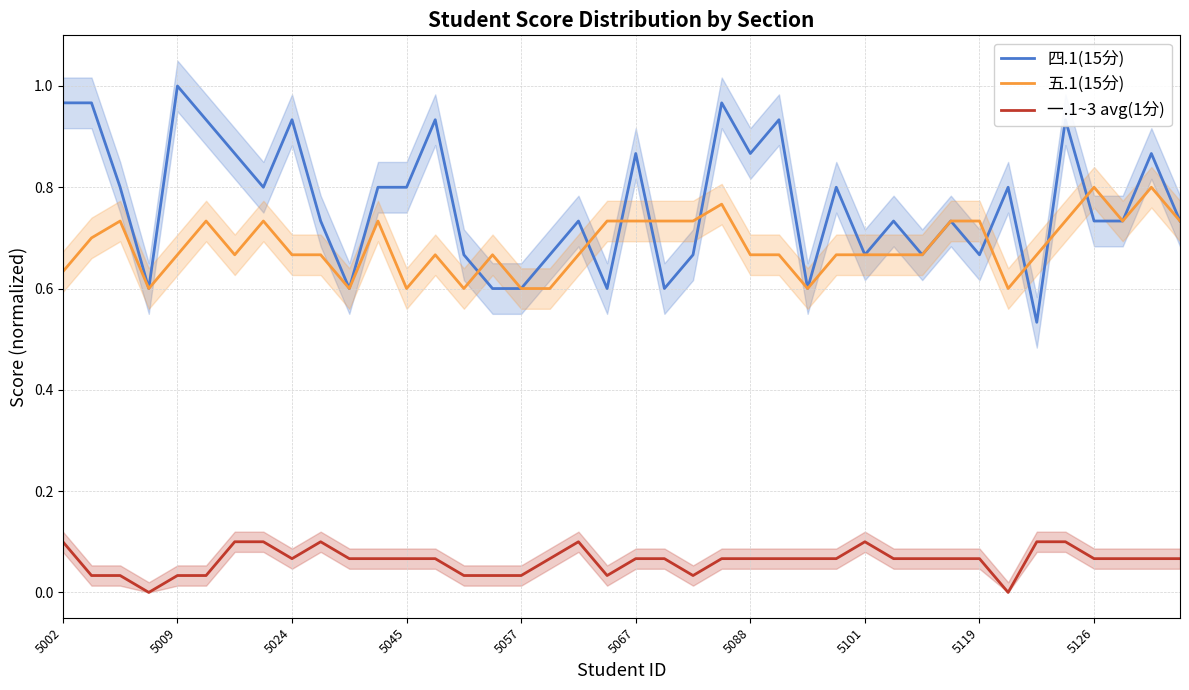

True or false: 一.1~3 avg(1分) and 四.1(15分) cross at least once.

False